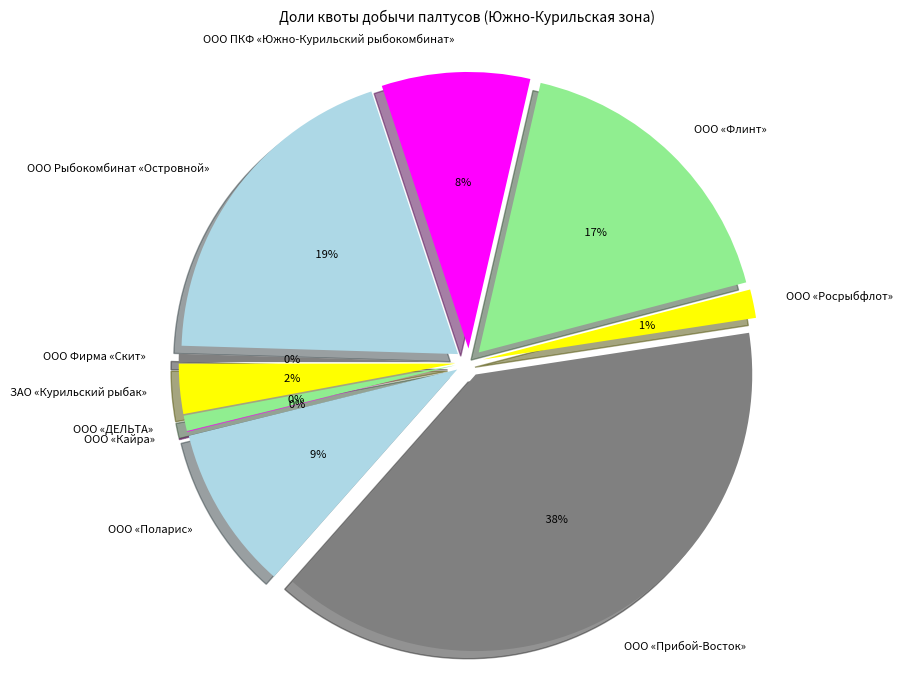

Does ООО ПКФ «Южно-Курильский рыбокомбинат» account for over 50% of the chart?

No